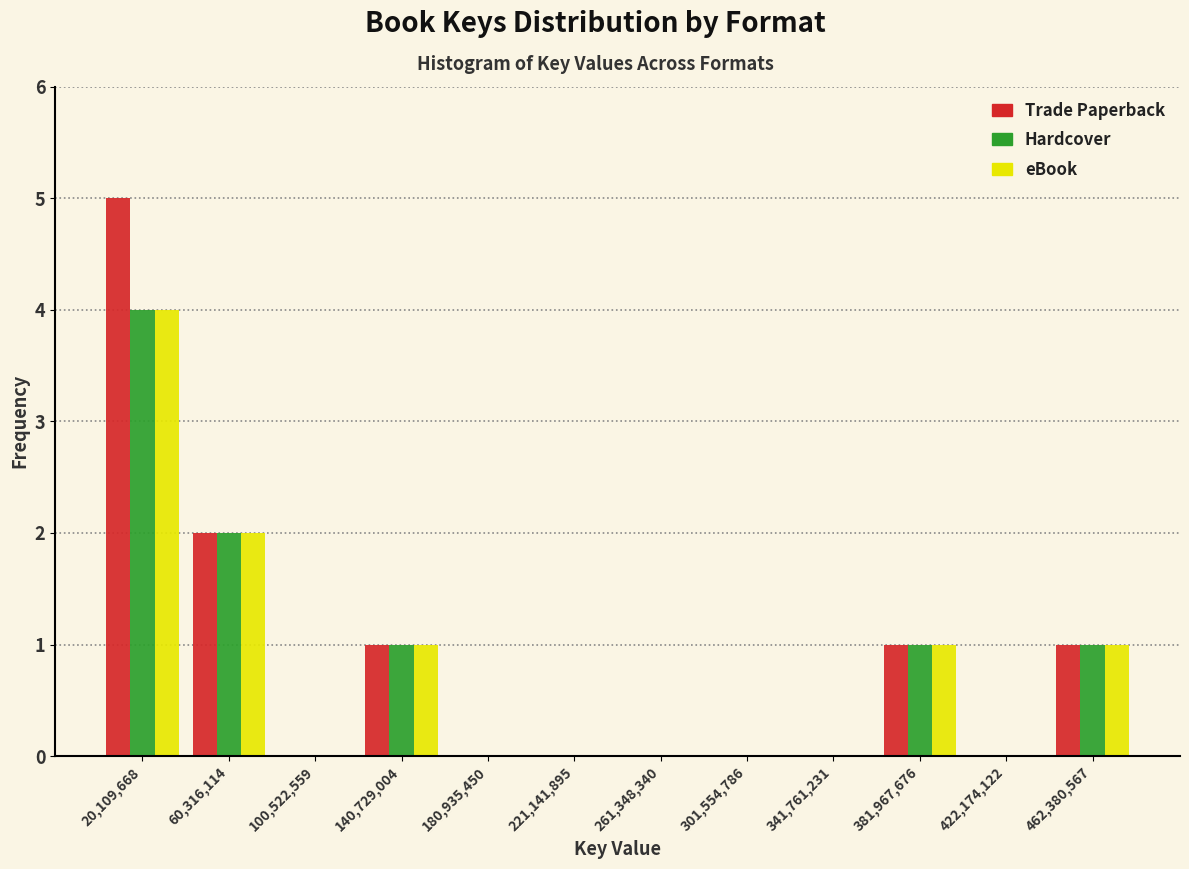

Reading left to right, transcribe this chart: for each range on the x-axis, give the height of each series' bar. Neither the bar edges nor the heights are printed on the chart, so give them approximately, as read against the axes.

0 to 40000000: Trade Paperback=5	Hardcover=4	eBook=4
40000000 to 80000000: Trade Paperback=2	Hardcover=2	eBook=2
80000000 to 120000000: Trade Paperback=0	Hardcover=0	eBook=0
120000000 to 160000000: Trade Paperback=1	Hardcover=1	eBook=1
160000000 to 200000000: Trade Paperback=0	Hardcover=0	eBook=0
200000000 to 240000000: Trade Paperback=0	Hardcover=0	eBook=0
240000000 to 280000000: Trade Paperback=0	Hardcover=0	eBook=0
280000000 to 320000000: Trade Paperback=0	Hardcover=0	eBook=0
320000000 to 360000000: Trade Paperback=0	Hardcover=0	eBook=0
360000000 to 400000000: Trade Paperback=1	Hardcover=1	eBook=1
400000000 to 440000000: Trade Paperback=0	Hardcover=0	eBook=0
440000000 to 480000000: Trade Paperback=1	Hardcover=1	eBook=1